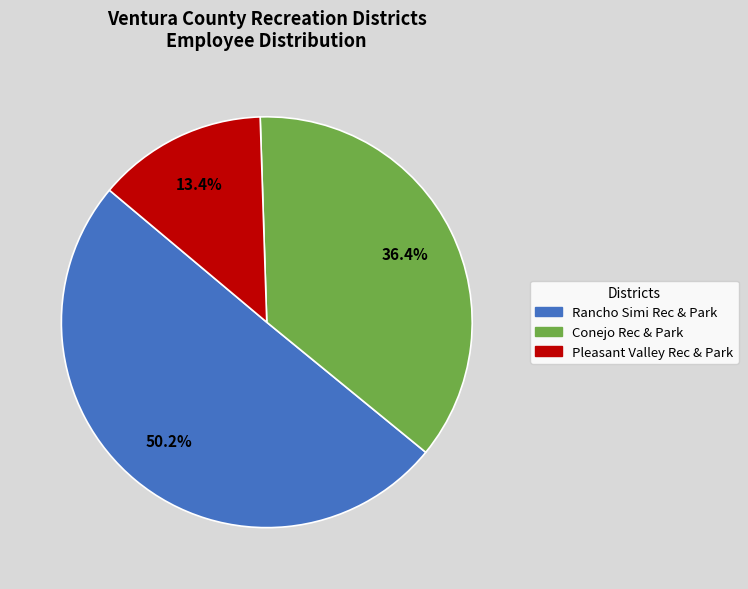

How many slices are in this pie chart?

3